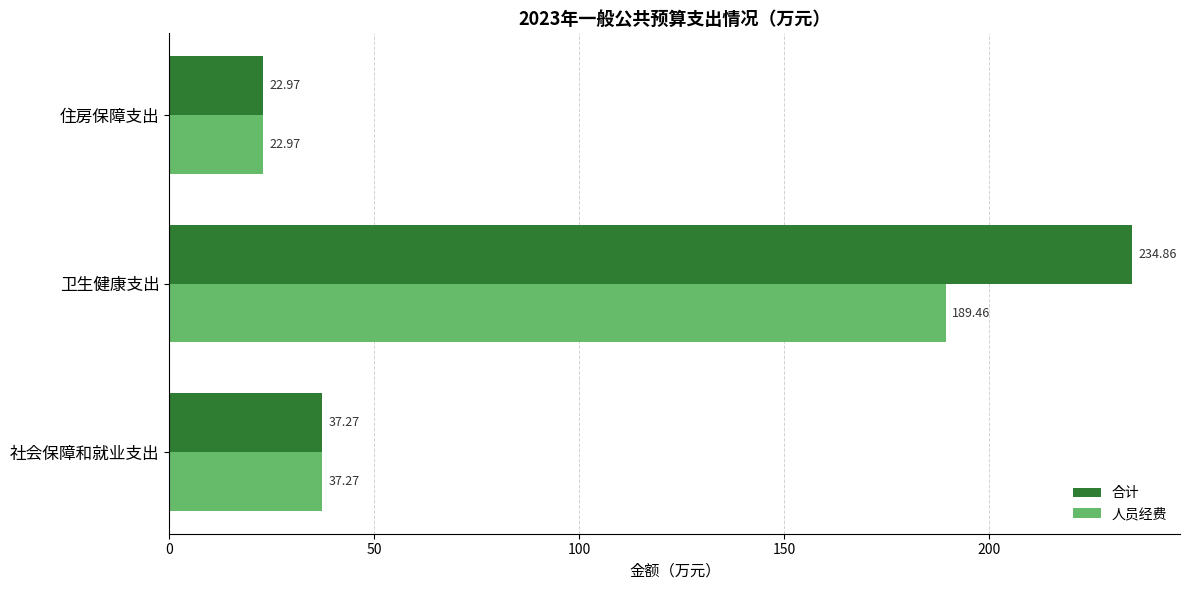

What is the difference between the 人员经费 values at 卫生健康支出 and 住房保障支出?

166.5